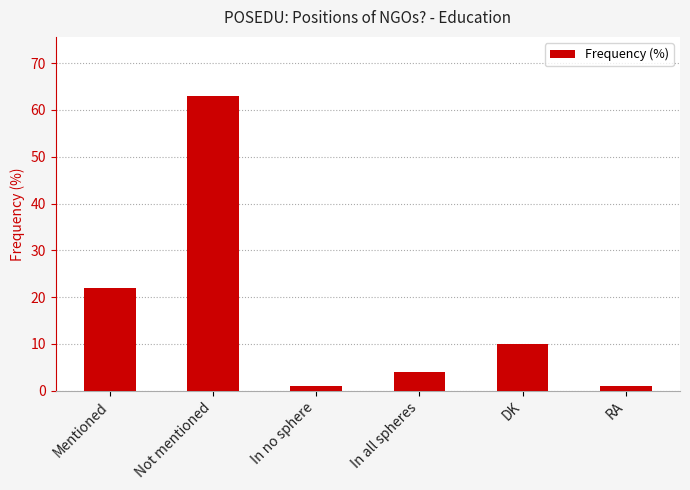

The chart shows a value of 32 at Mentioned. True or false?

False